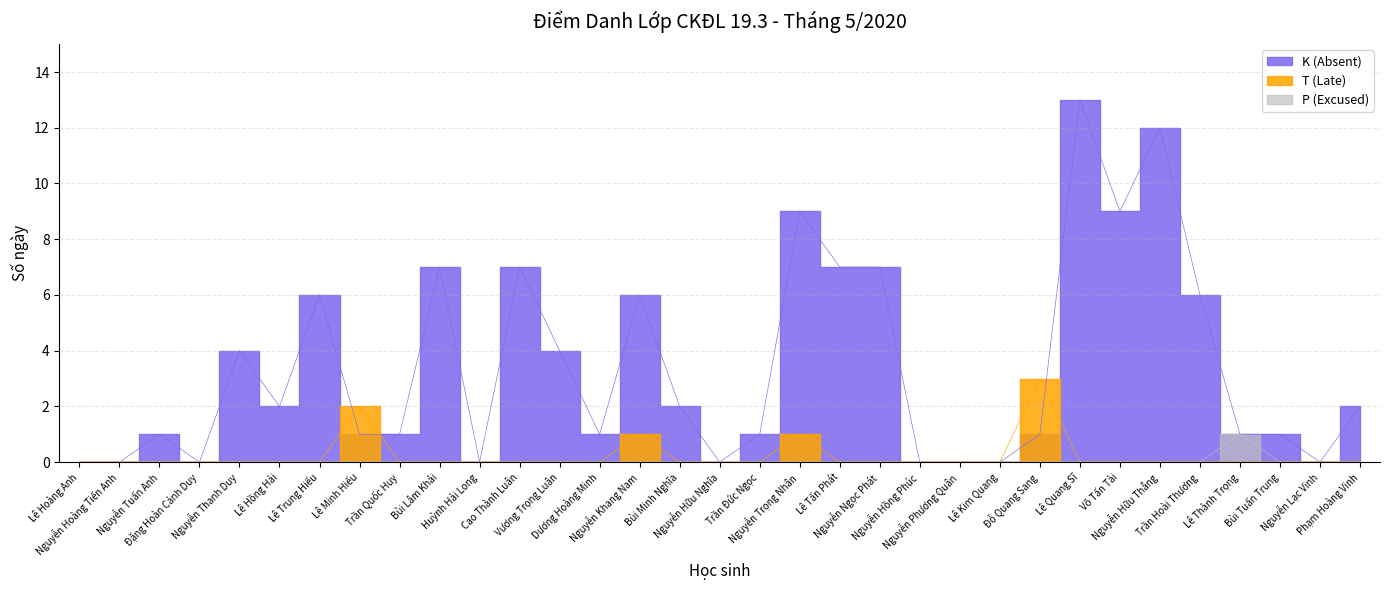

Does the chart have visible grid lines?

Yes